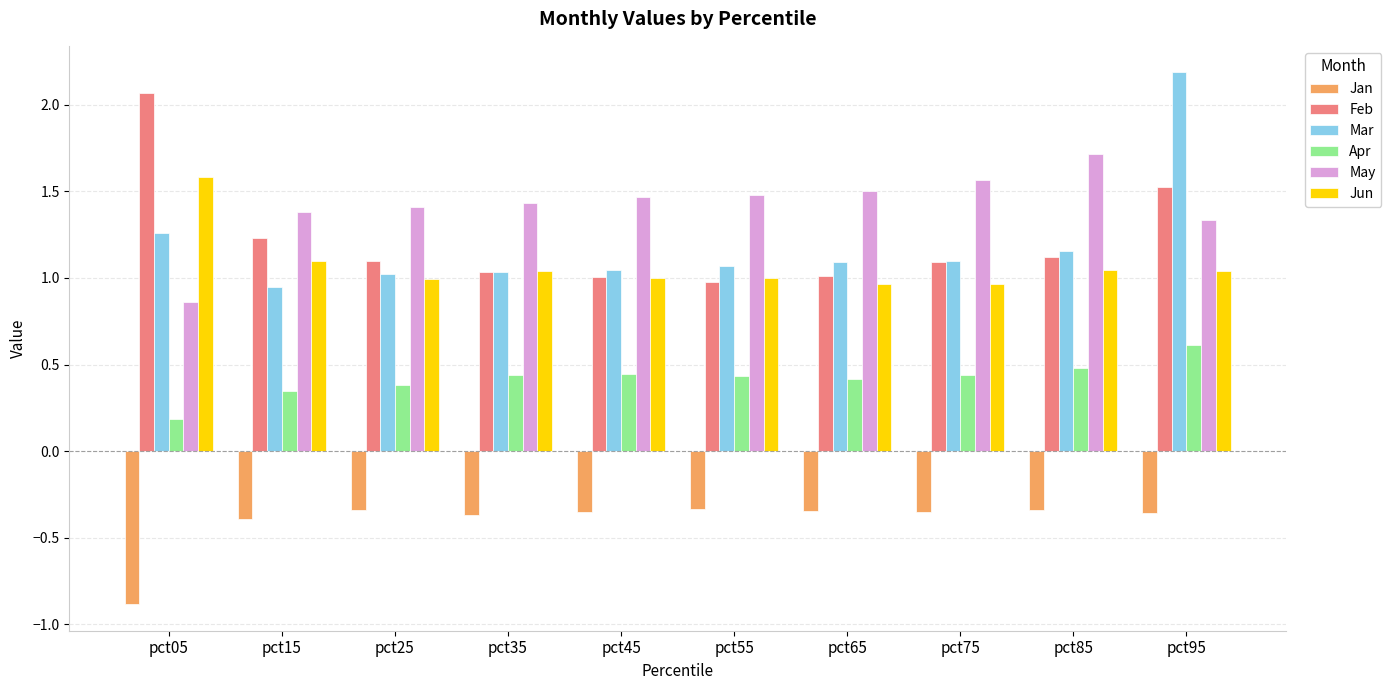

What is the sum of the Jan values at pct35 and pct75?

-0.7